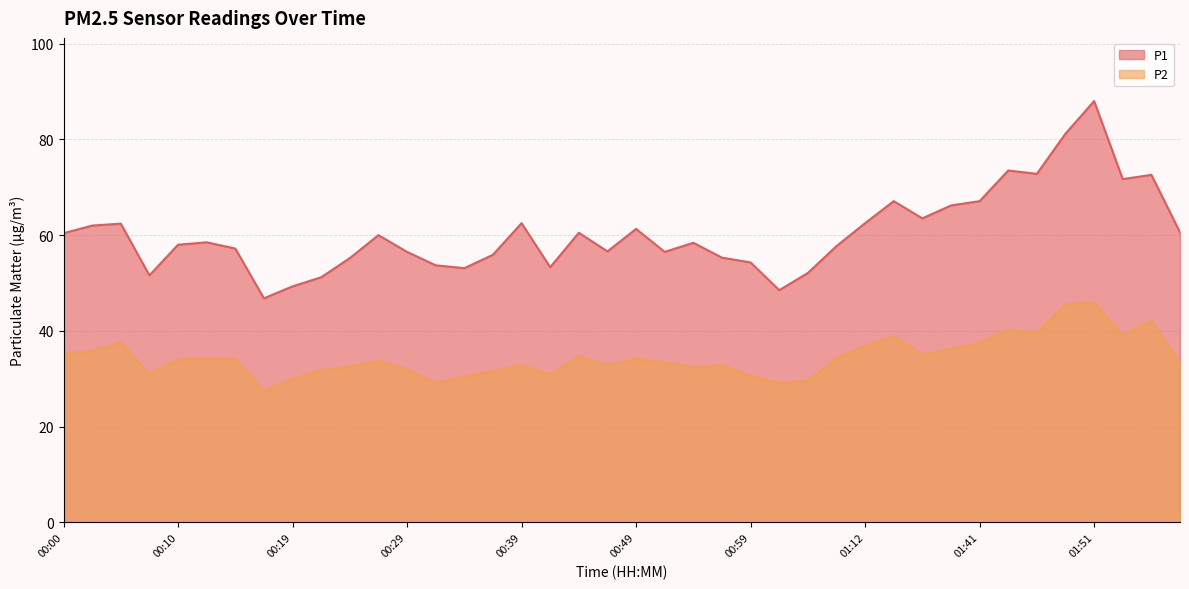

Which category has the lowest value across all series?

00:17